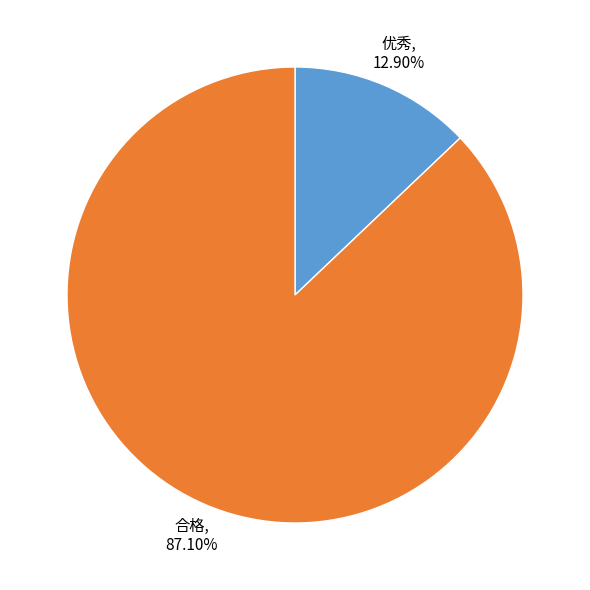

Combined, what portion of the pie is 优秀 and 合格?

100.0%